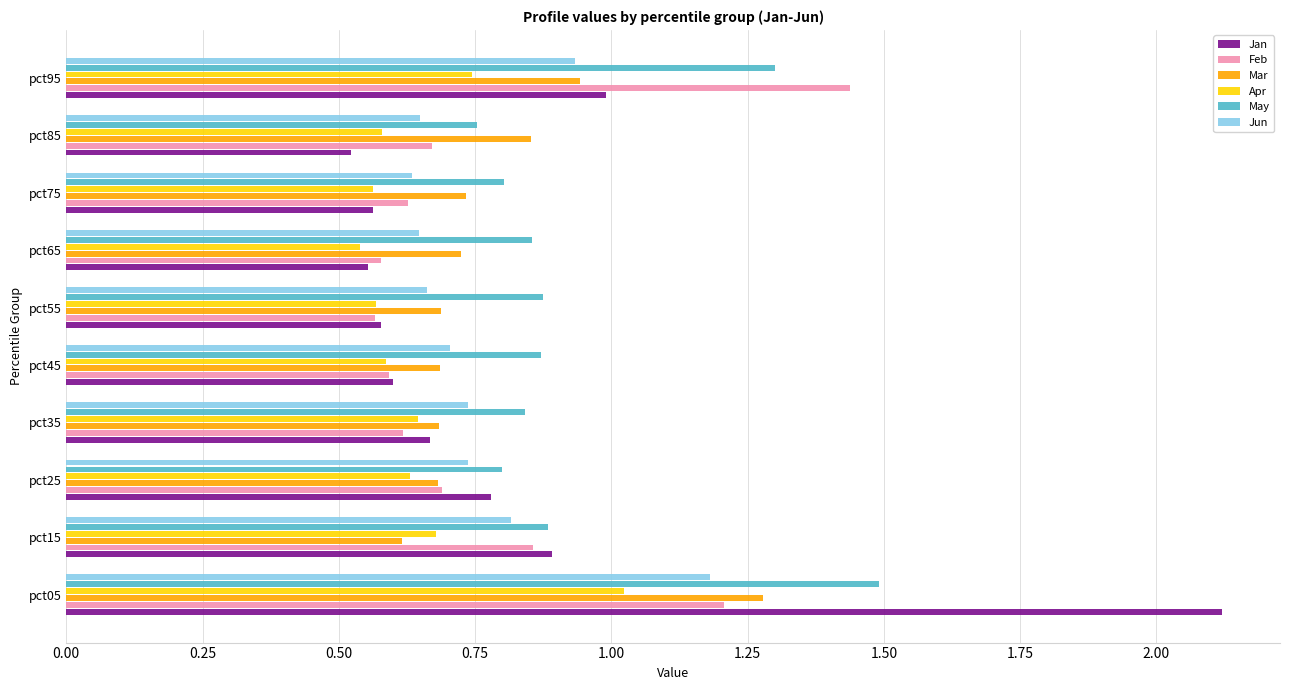

Which series has the widest spread of values?

Jan